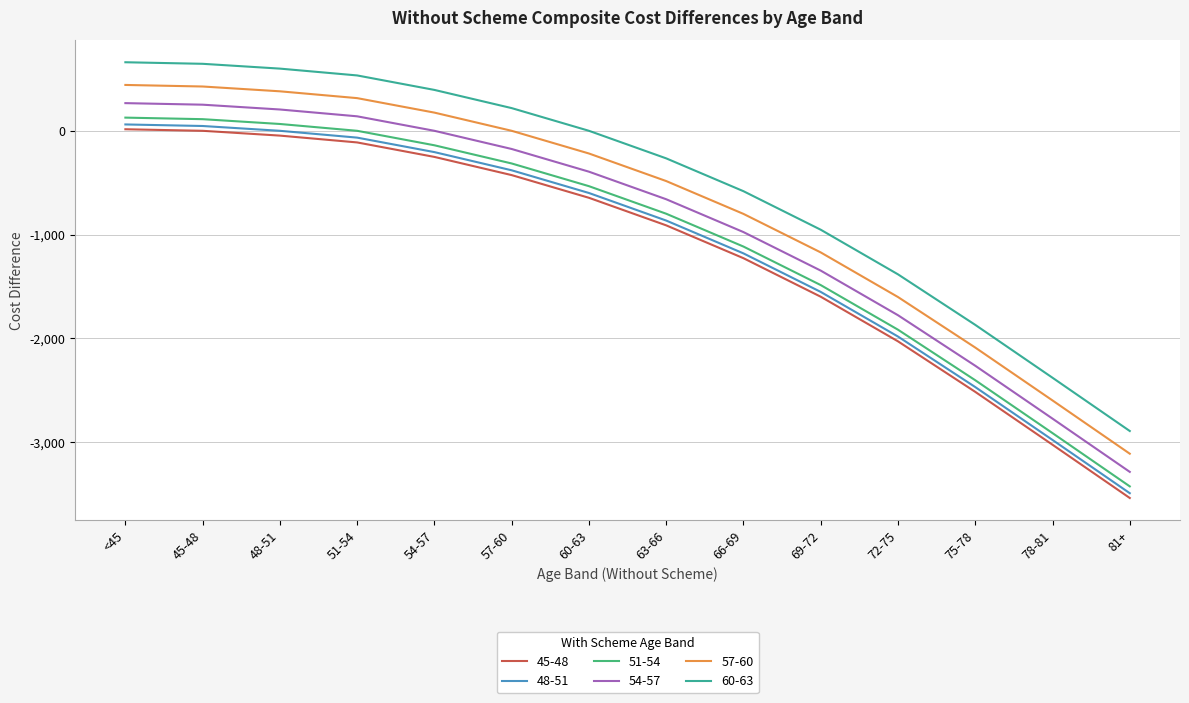

The value of 57-60 at 66-69 is -1351.1. True or false?

False